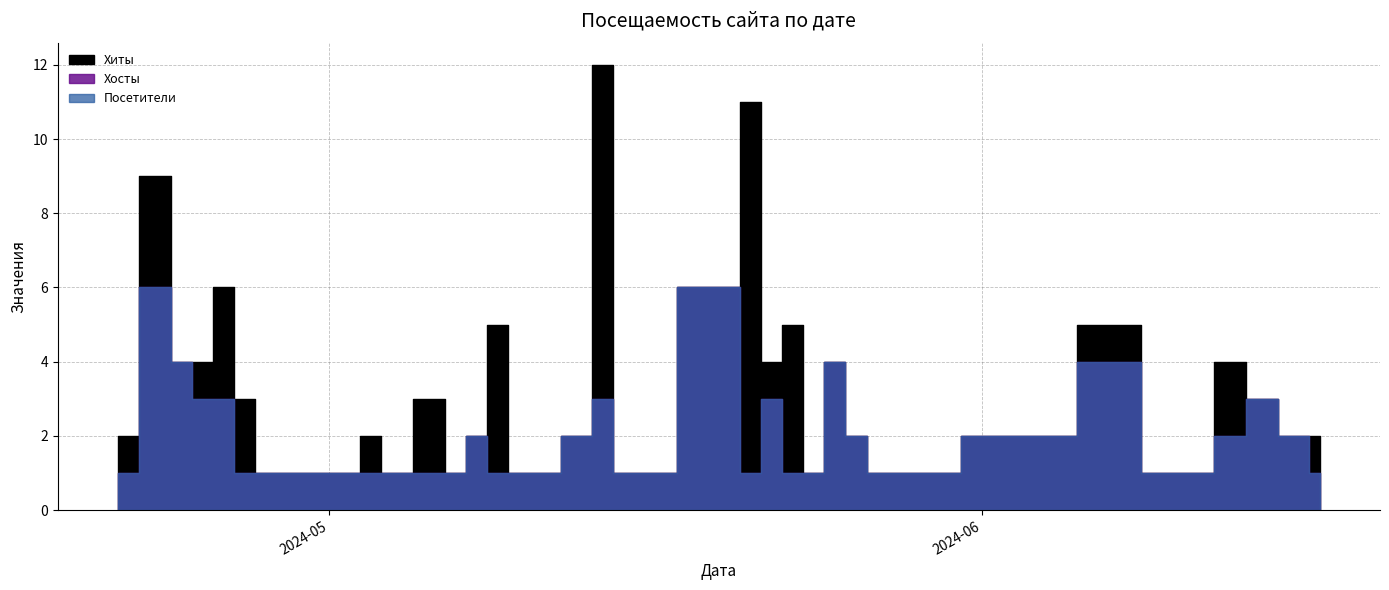

Does the chart have visible grid lines?

Yes